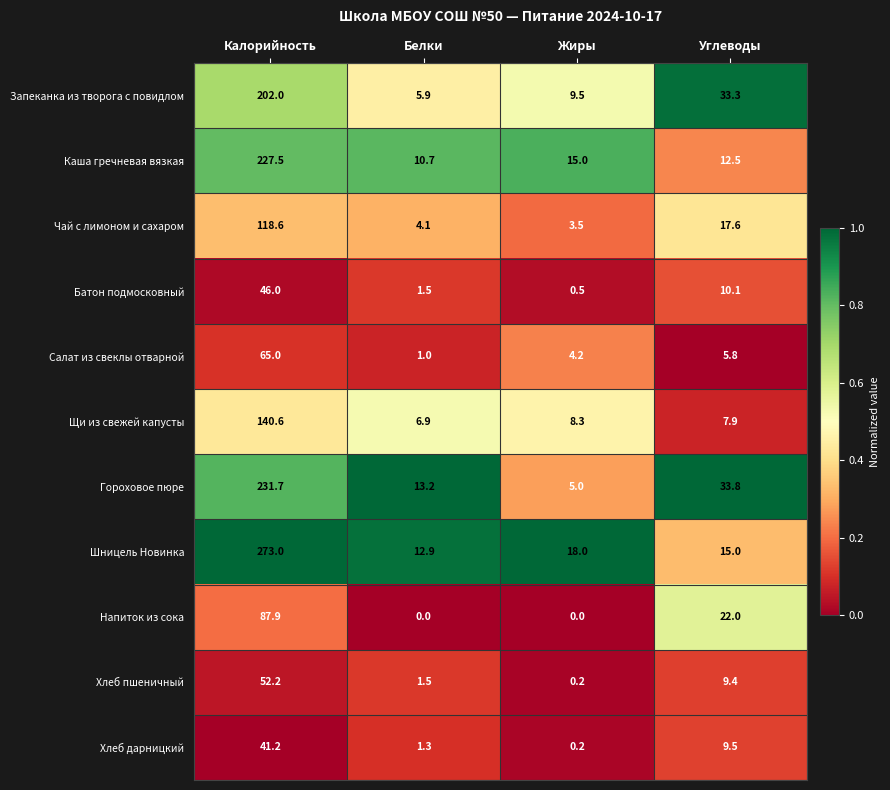

How many series are shown in this chart?

11